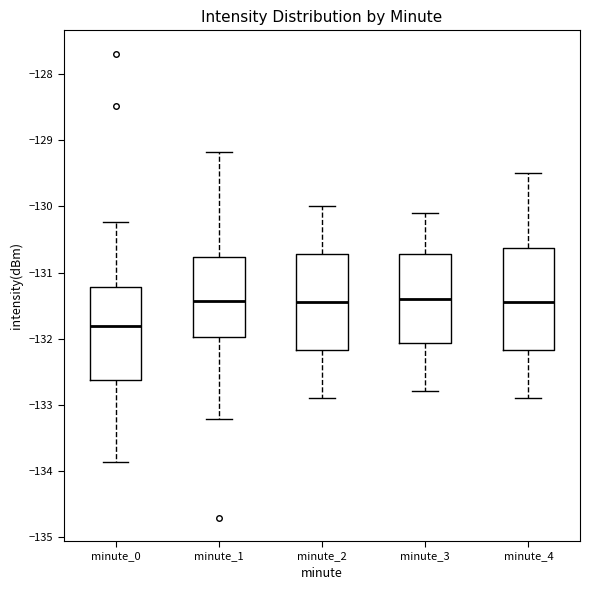

Where is the lower edge of the box for minute_3 on the y-axis? The values are not printed on the chart, so give them approximately, as read against the axis.

-132.1